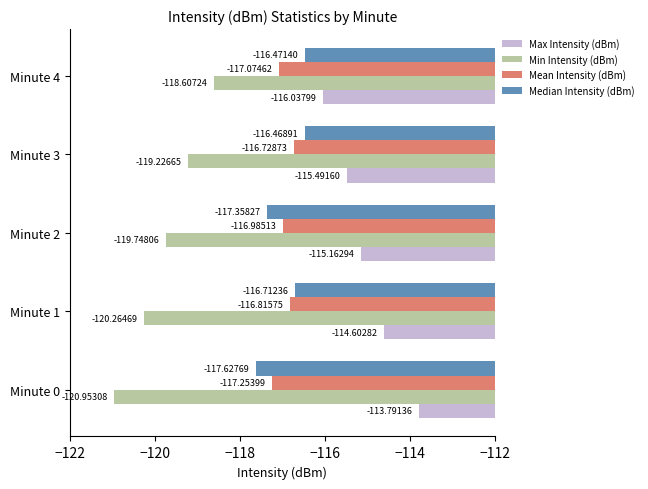

What is the spread (max minus min) of values at Minute 2?

4.6